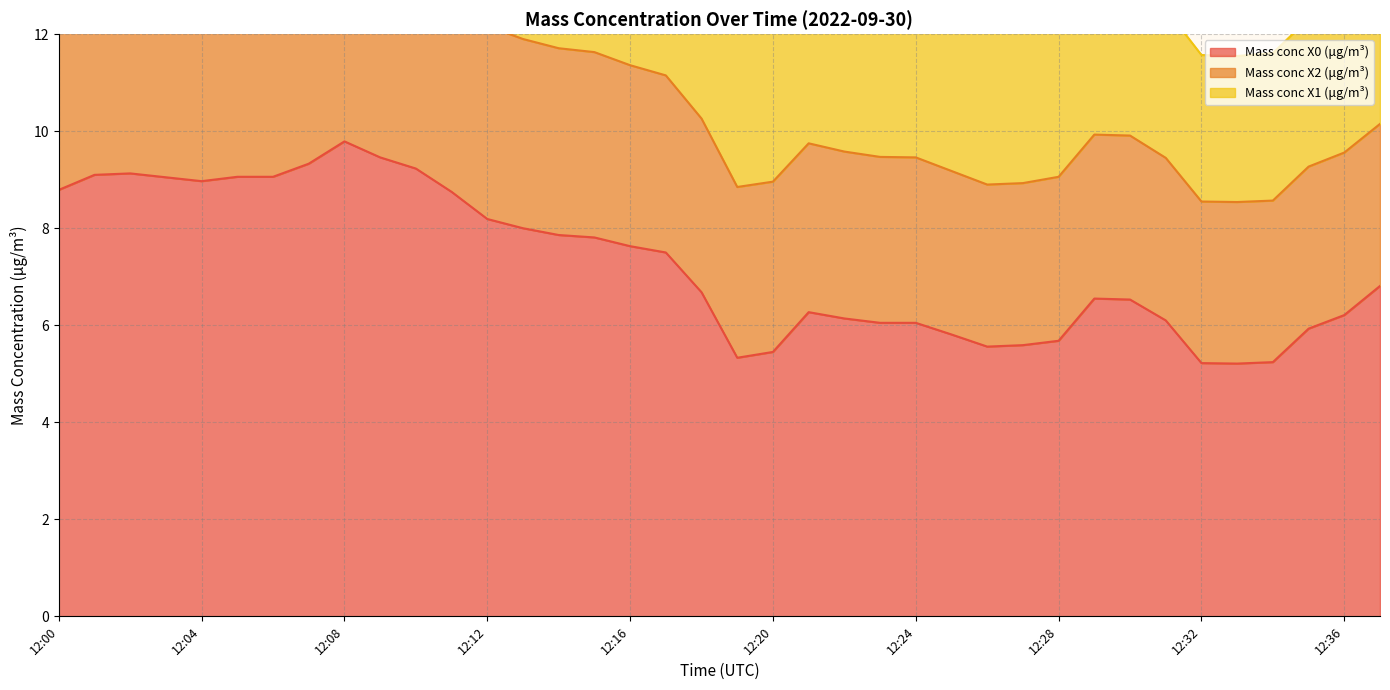

True or false: Mass conc X1 (μg/m³) and Mass conc X2 (μg/m³) cross at least once.

False